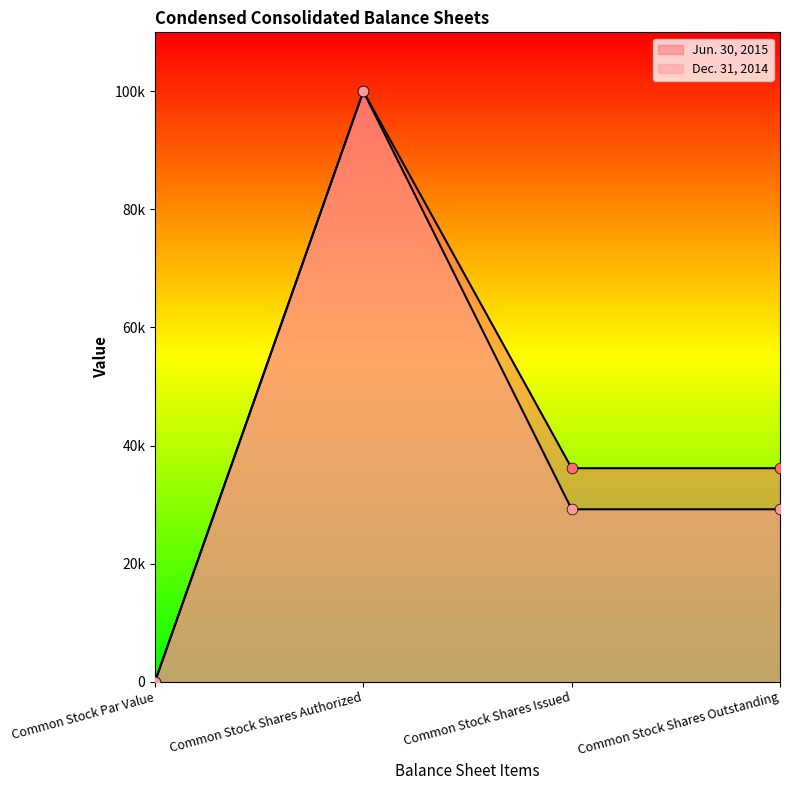

Which series contains the highest Y value?

Jun. 30, 2015